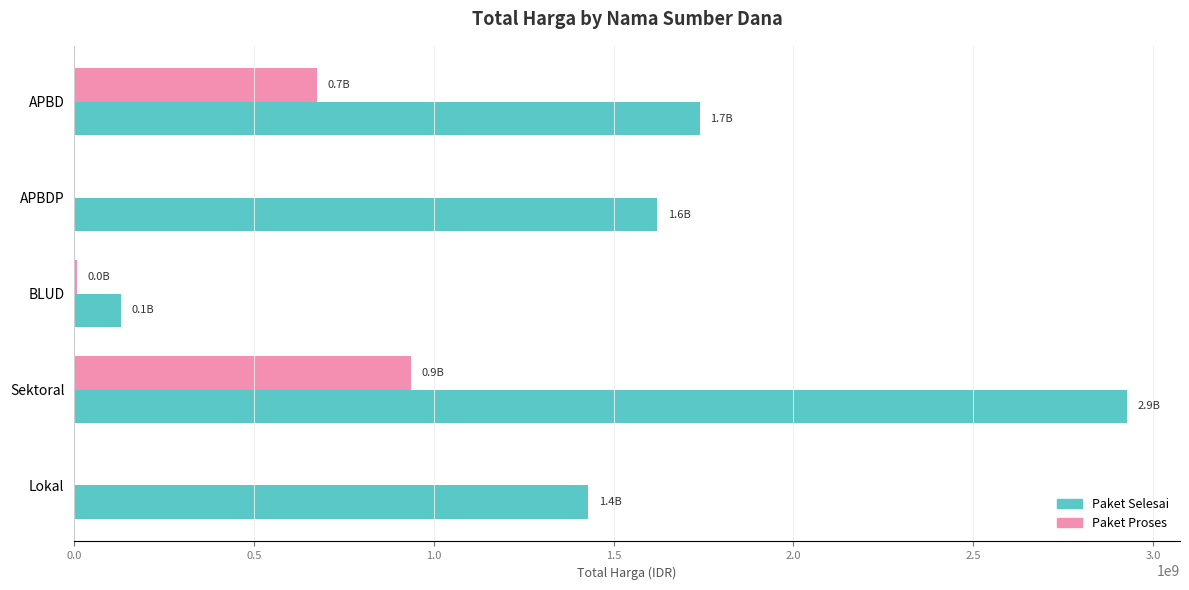

What is the total value across all series at Sektoral?

3864051955